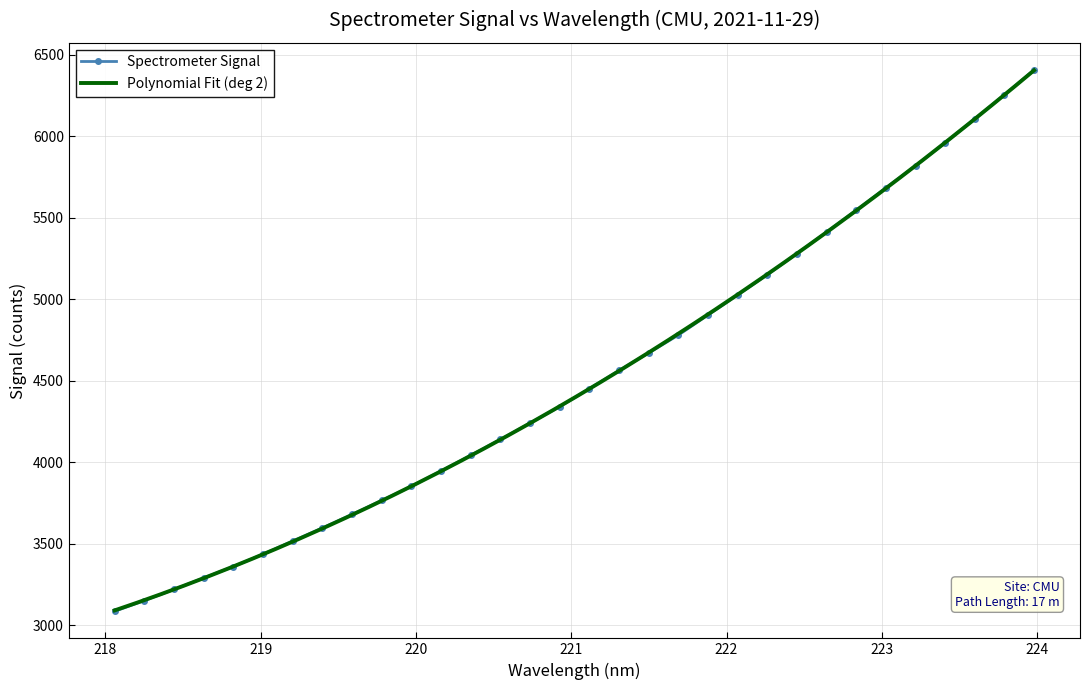

True or false: there are more than 2 points higher than both neighbors.

False